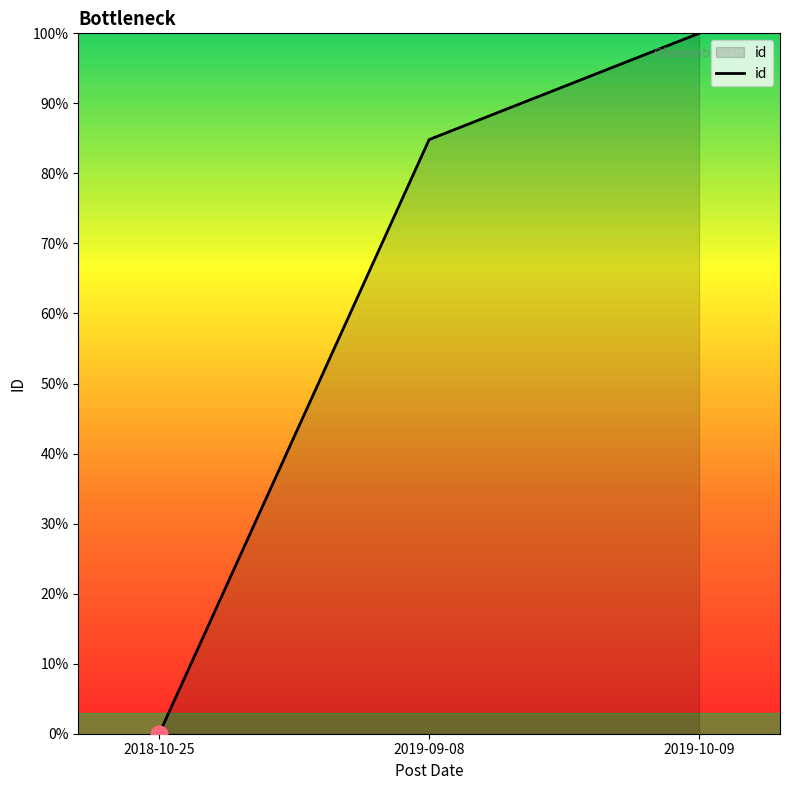

Is it true that the value at 2019-10-09 is 100.0?

True